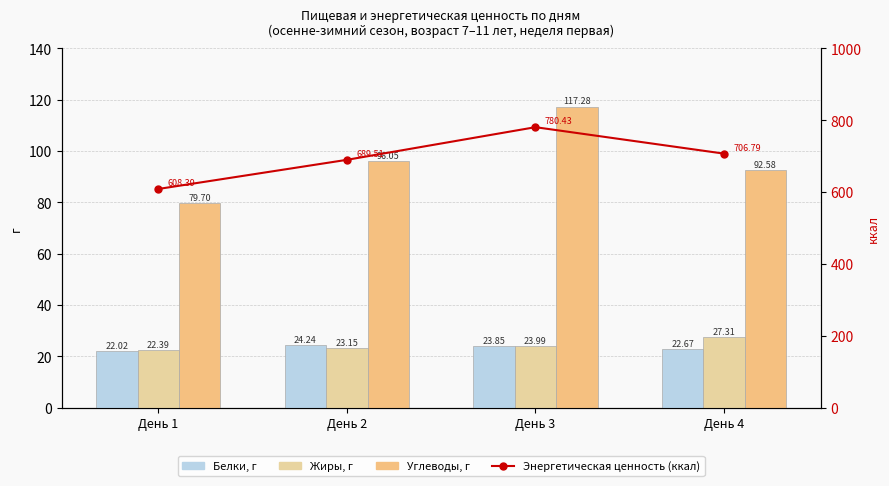

Which category has the highest value in the Белки, г series?

День 2